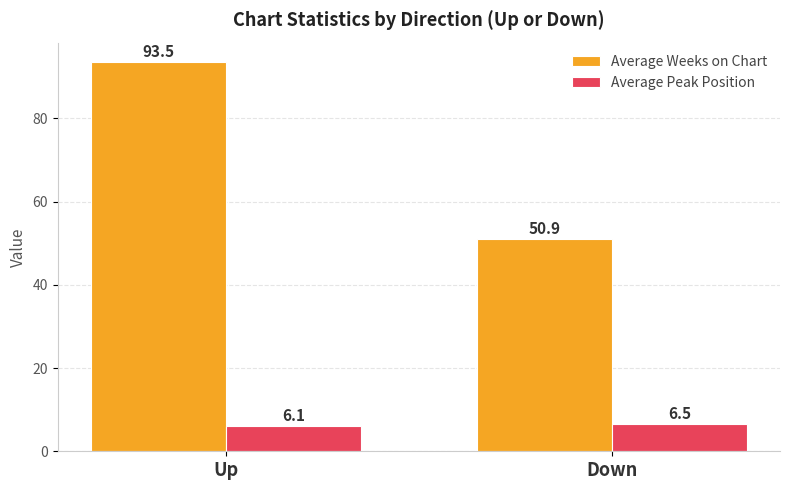

The value of Average Peak Position at Up is 6.1. True or false?

True